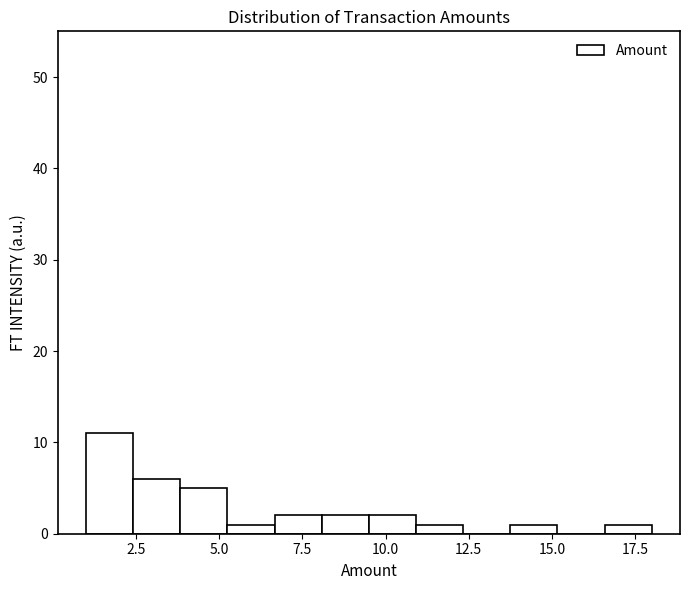

Around what value on the x-axis is the tallest bar? Give the approximate position of its centre, as read against the axis.

1.5